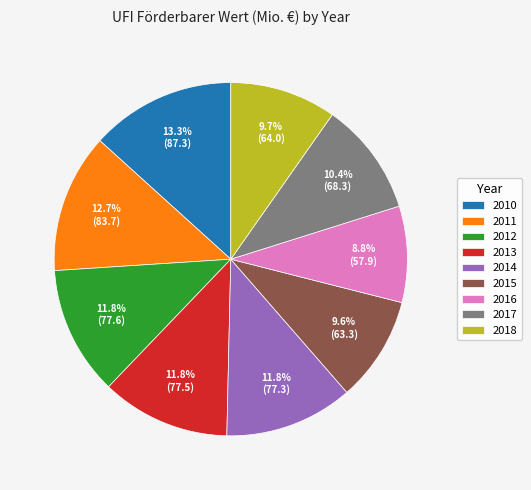

Which category has the smallest portion of the pie?

2016